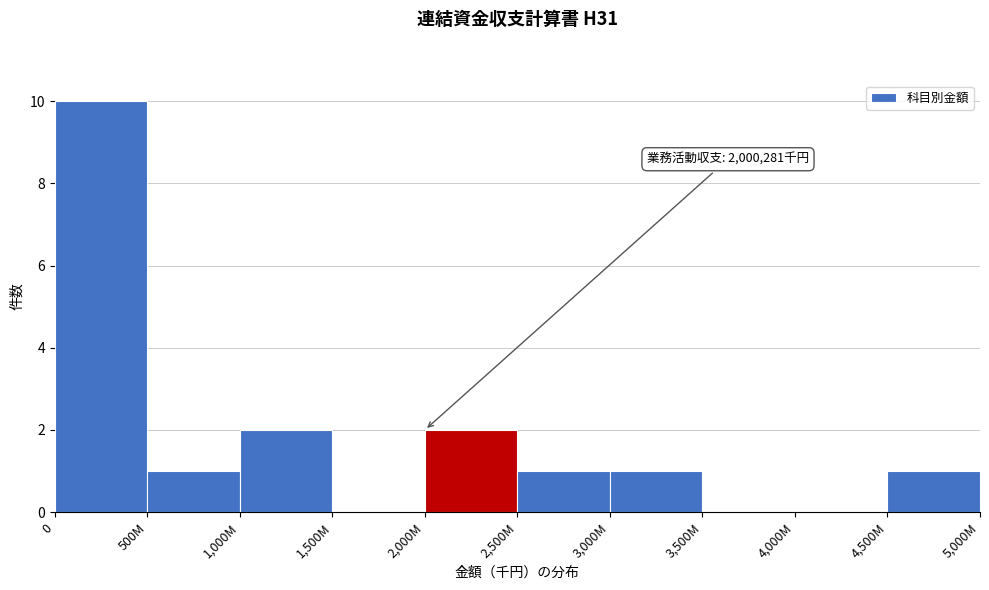

Reading left to right, extract all data points from this chart.

0=10	500M=1	1,000M=2	1,500M=0	2,000M=2	2,500M=1	3,000M=1	3,500M=0	4,000M=0	4,500M=1